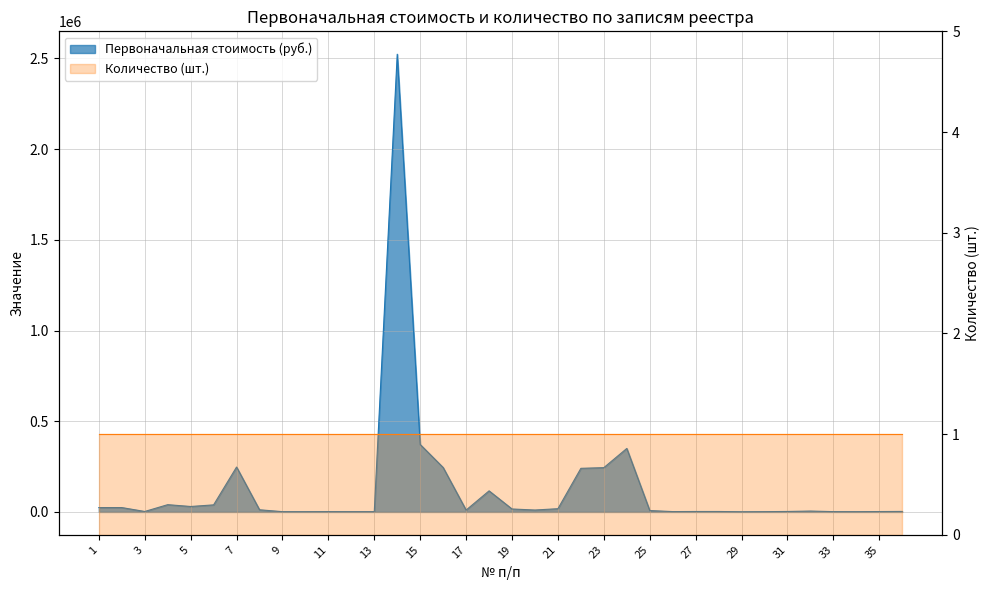

Reading left to right, extract all data points from this chart.

24040.0	24090.0	2490.0	40000.0	30000.0	38900.0	247457.6	11855.9	1450.0	1450.0	1750.0	1500.0	1500.0	2523500.0	371830.0	244831.0	10269.8	116118.8	16174.9	10506.0	17797.1	240406.7	244141.2	350000.0	7700.0	1850.0	2400.0	2400.0	900.0	1500.0	2500.0	4800.0	1650.0	1450.0	2100.0	2700.0